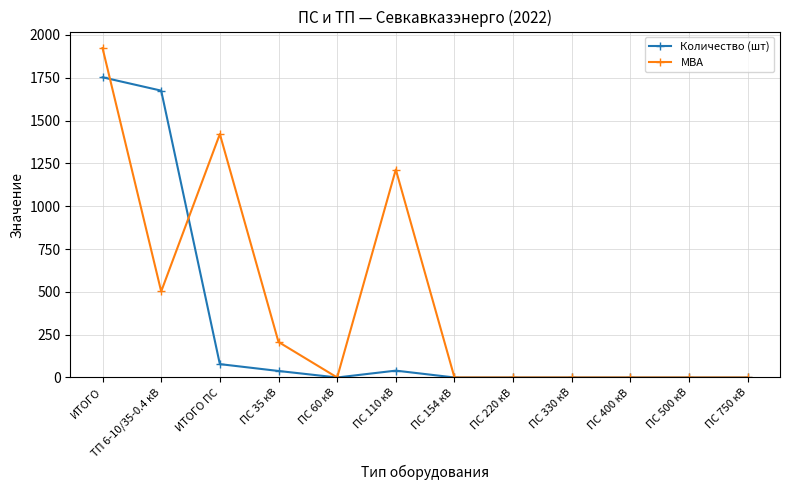

Rank the series by their maximum value, from lowest to highest.

Количество (шт), МВА